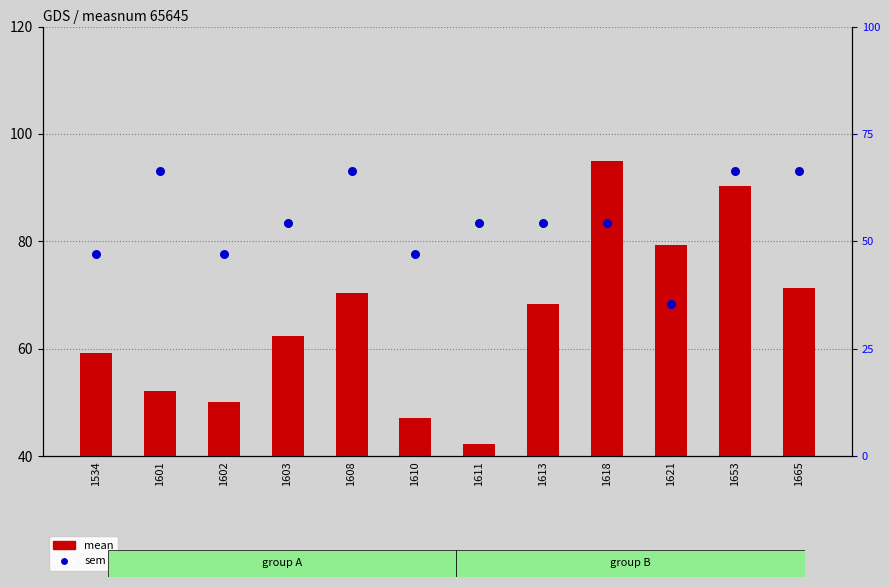

Which series contains the lowest Y value?

mean